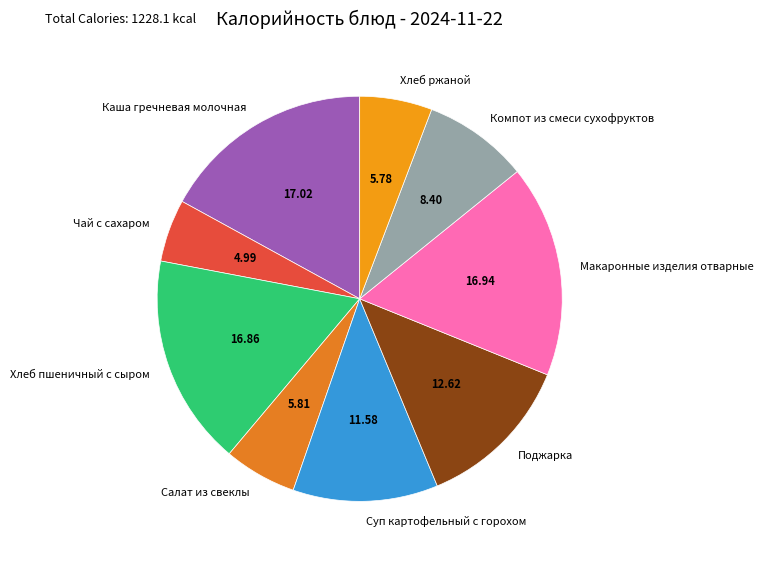

Does any single category account for the majority?

No